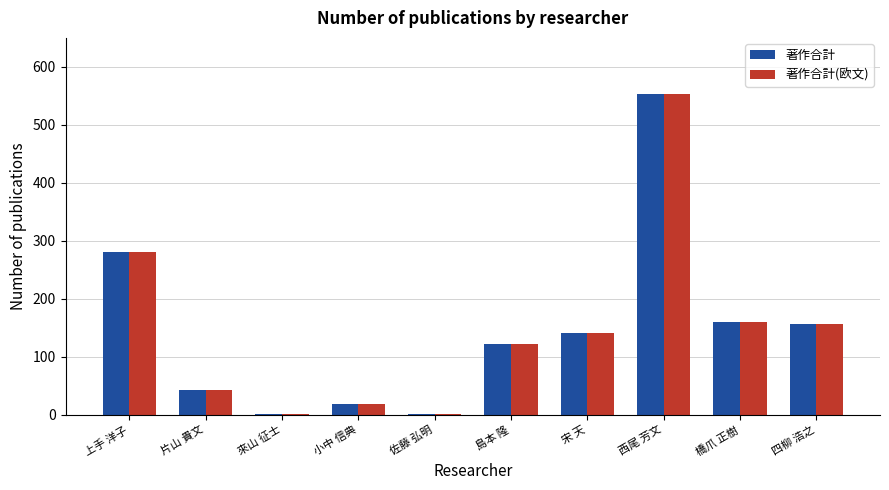

The value of 著作合計(欧文) at 宋 天 is 141. True or false?

True